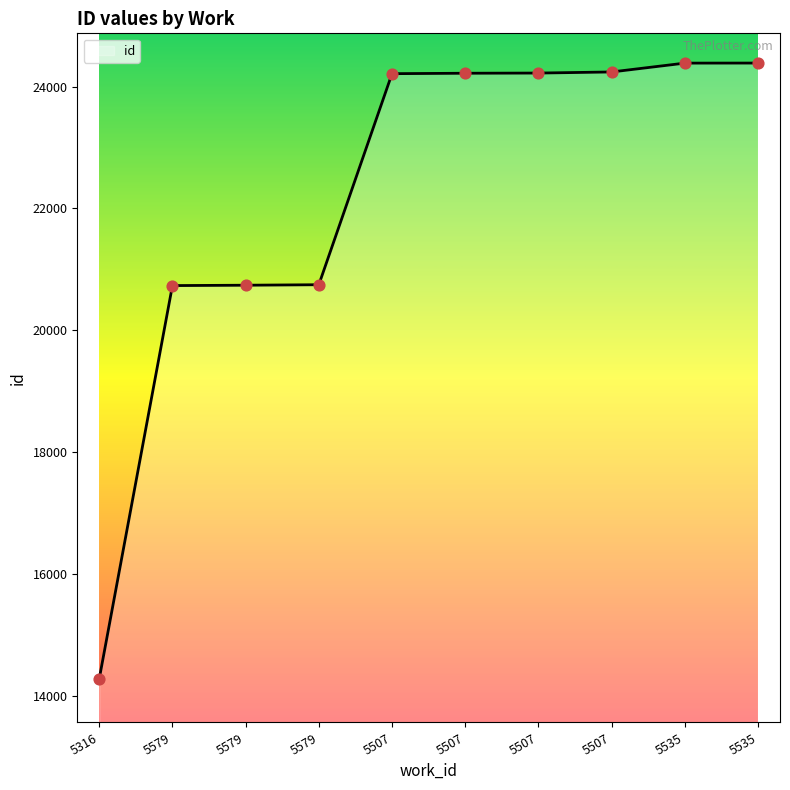

What is the ratio of the value at 5507 to the value at 5535?

1.0